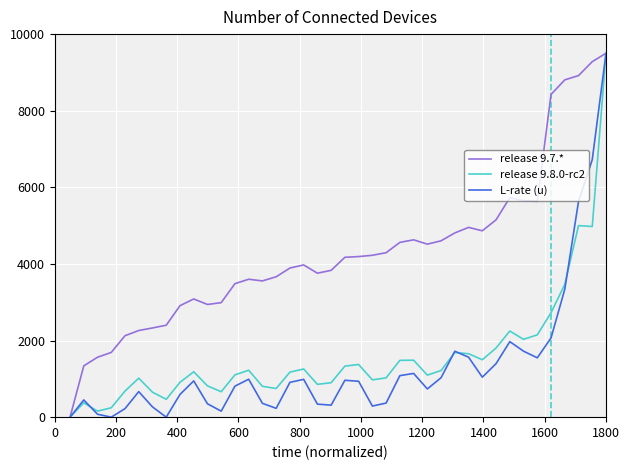

Which series has the largest total across all categories?

release 9.7.*